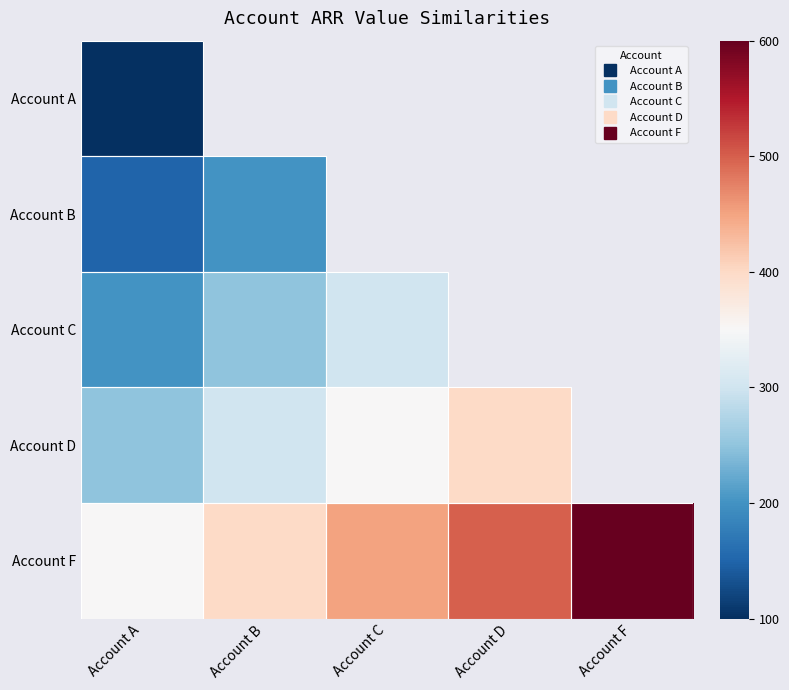

Is the value of Account D at Account B greater than the value of Account B at Account C?

No